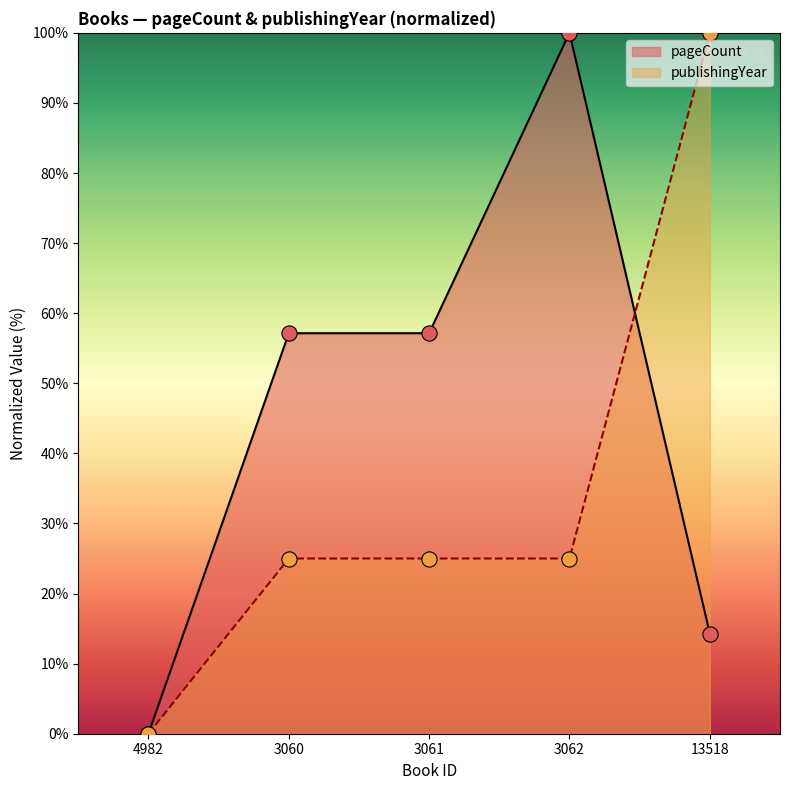

Which series reaches the maximum Y coordinate?

pageCount